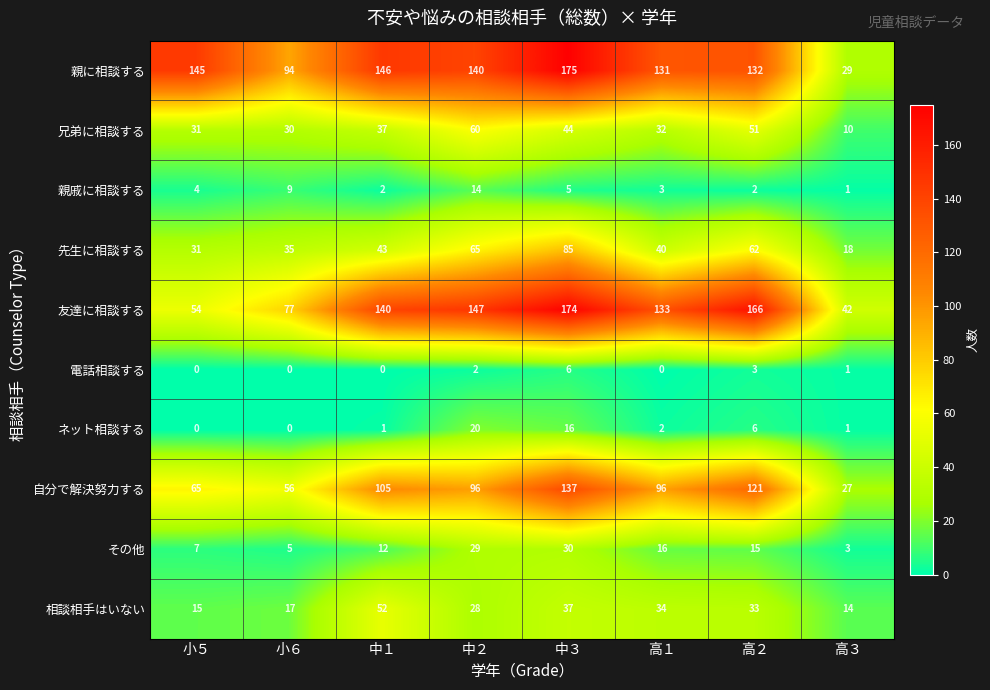

How many values in the その他 series are below 15?

4